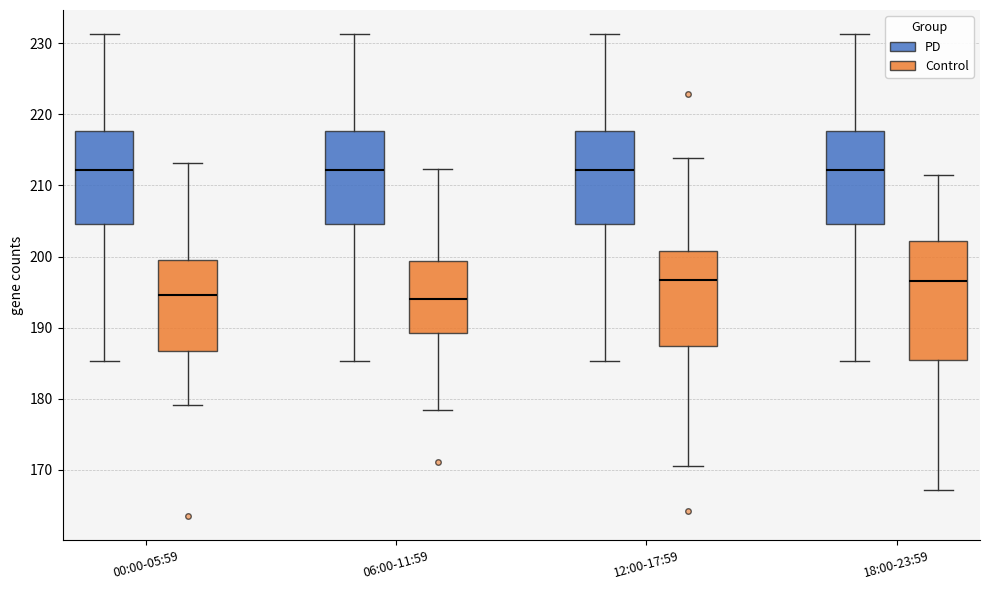

Reading left to right, read every box against the y-axis: the position of its median line, the range the box covers, and the ends of its whiskers. The values are not printed on the chart, so give them approximately, as read against the axis.

00:00-05:59 (PD): median 212, box 205 to 218, whiskers 185 to 231
00:00-05:59 (Control): median 195, box 187 to 199, whiskers 179 to 213
06:00-11:59 (PD): median 212, box 205 to 218, whiskers 185 to 231
06:00-11:59 (Control): median 194, box 189 to 199, whiskers 178 to 212
12:00-17:59 (PD): median 212, box 205 to 218, whiskers 185 to 231
12:00-17:59 (Control): median 197, box 187 to 201, whiskers 171 to 214
18:00-23:59 (PD): median 212, box 205 to 218, whiskers 185 to 231
18:00-23:59 (Control): median 197, box 185 to 202, whiskers 167 to 211